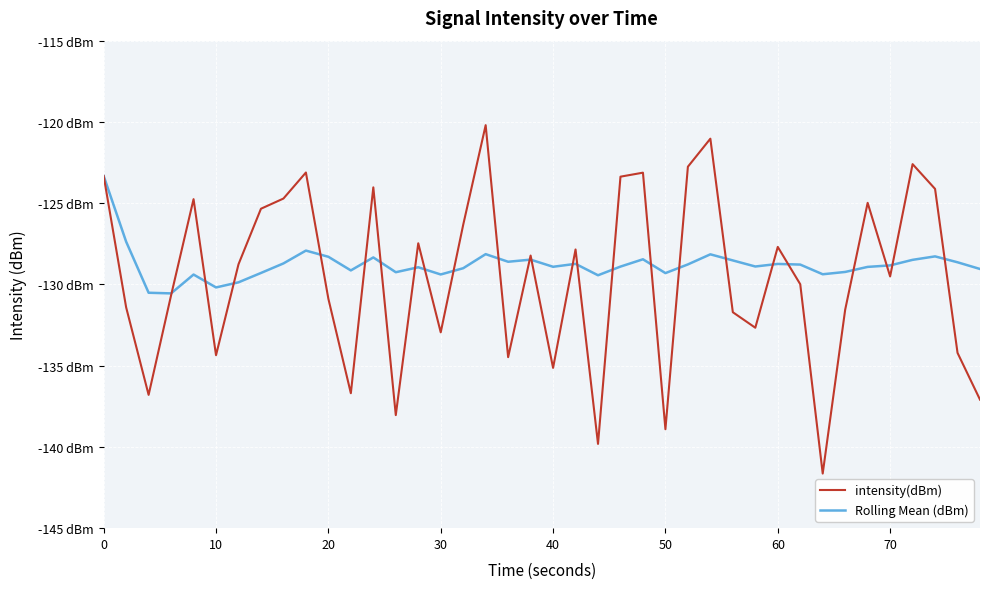

What is the difference between the second highest and second lowest values in the Rolling Mean (dBm) series?

3.1